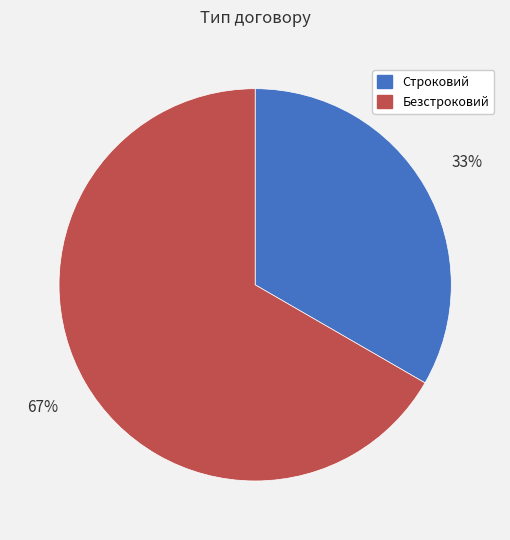

To the nearest percent, what portion does Строковий represent?

33%